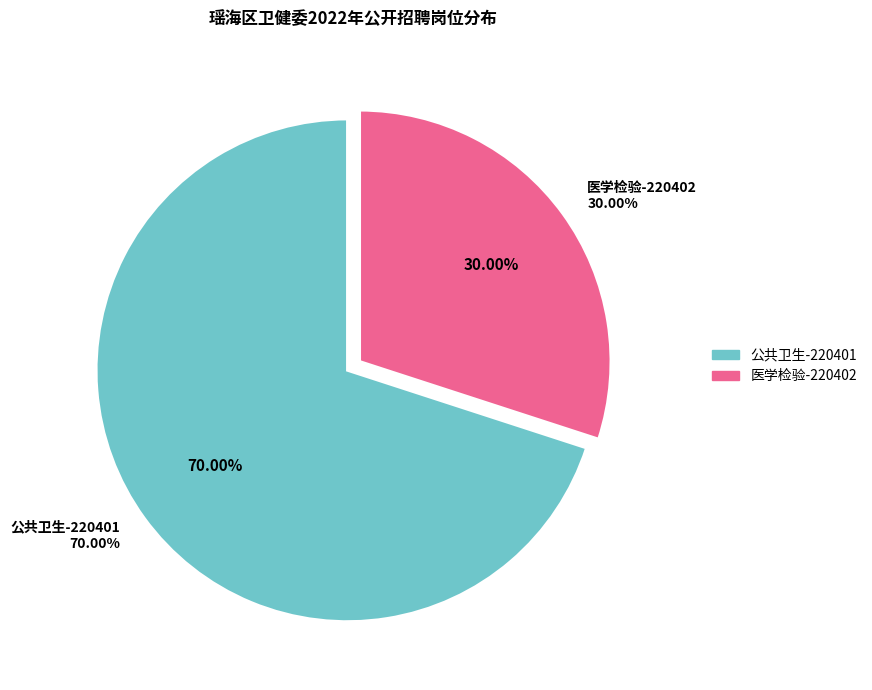

To the nearest percent, what is the combined percentage of 医学检验-220402 and 公共卫生-220401?

100%